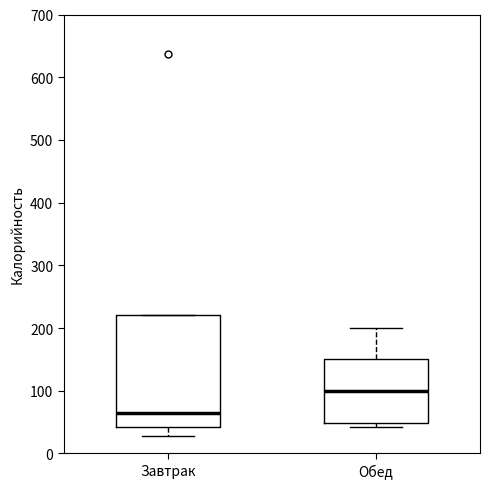

Which box's median line is the lowest?

Завтрак